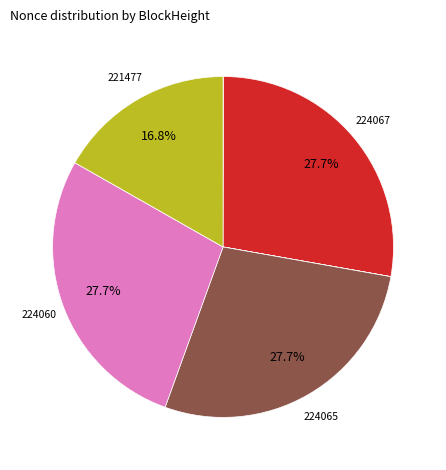

Is there a majority slice in this chart?

No